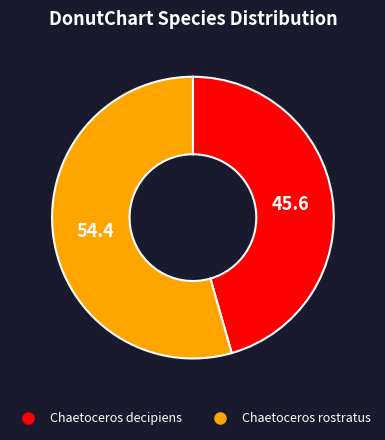

Is there any slice that represents more than half of the pie?

Yes